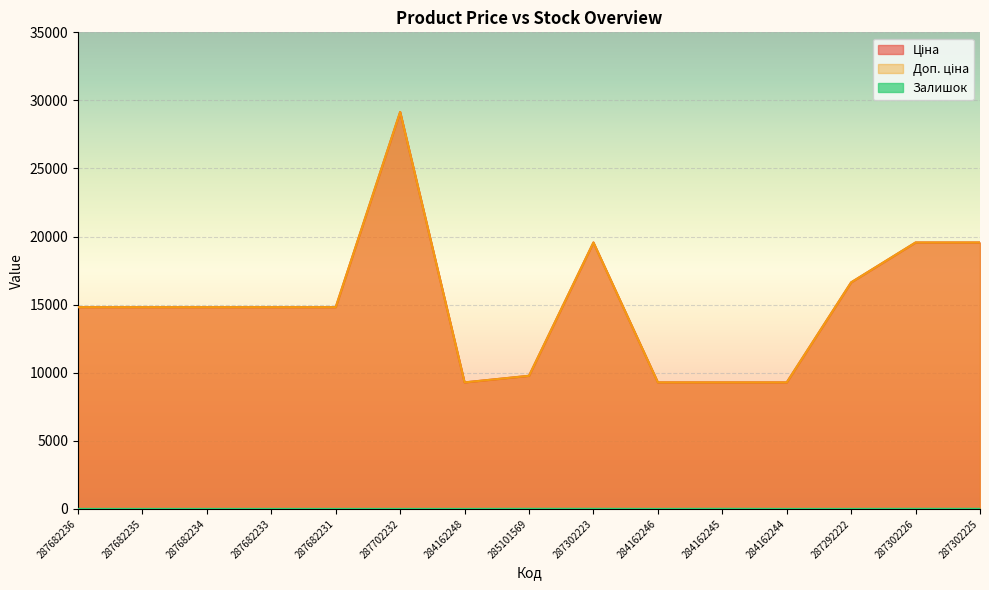

Where is the first local minimum for Залишок?

284162246